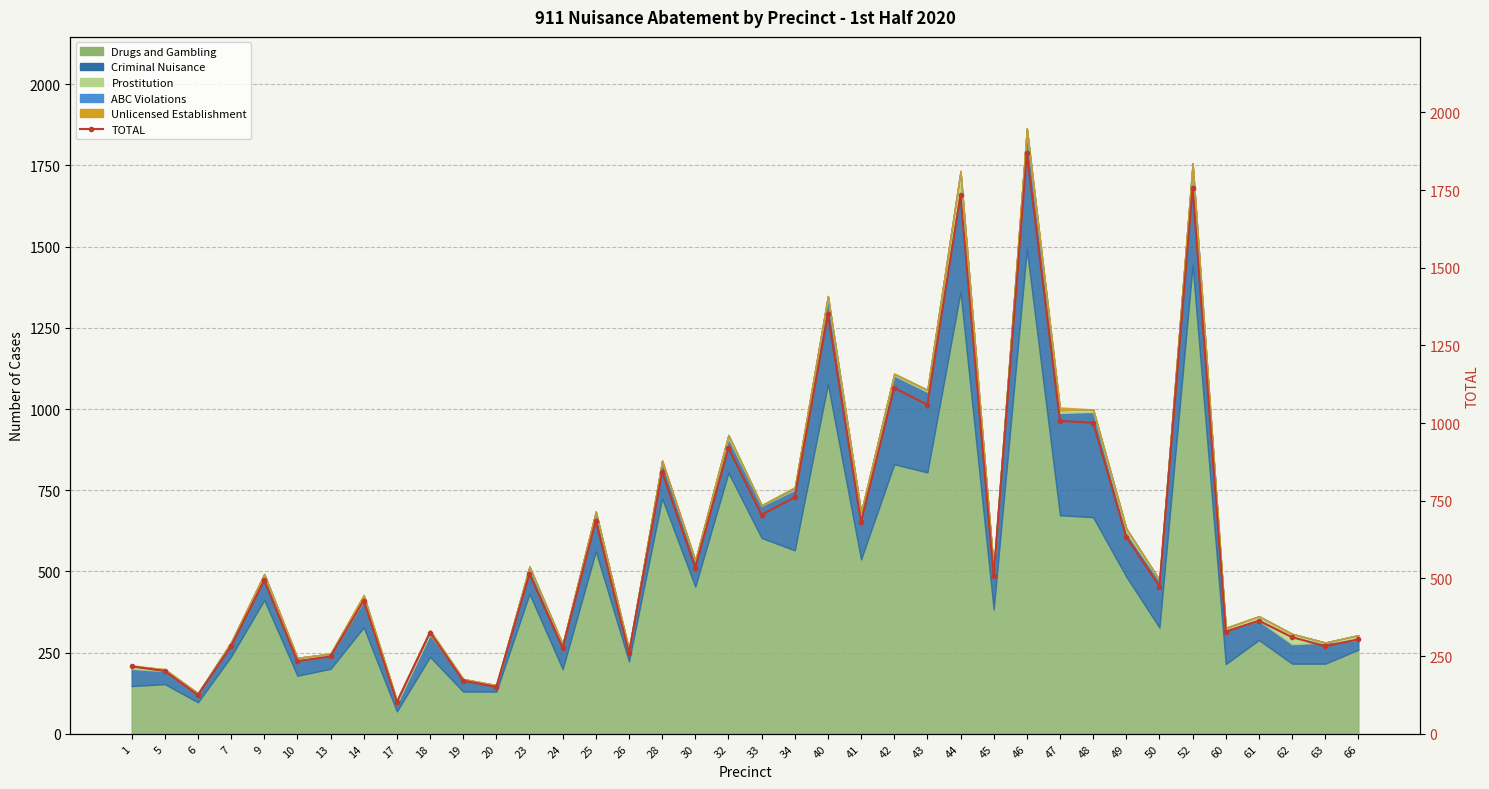

Reading left to right, extract all data points from this chart.

1=217	5=202	6=125	7=282	9=494	10=234	13=249	14=429	17=102	18=326	19=171	20=151	23=515	24=276	25=686	26=259	28=843	30=535	32=920	33=705	34=761	40=1350	41=682	42=1113	43=1059	44=1735	45=507	46=1869	47=1007	48=1001	49=634	50=474	52=1758	60=329	61=364	62=311	63=282	66=304